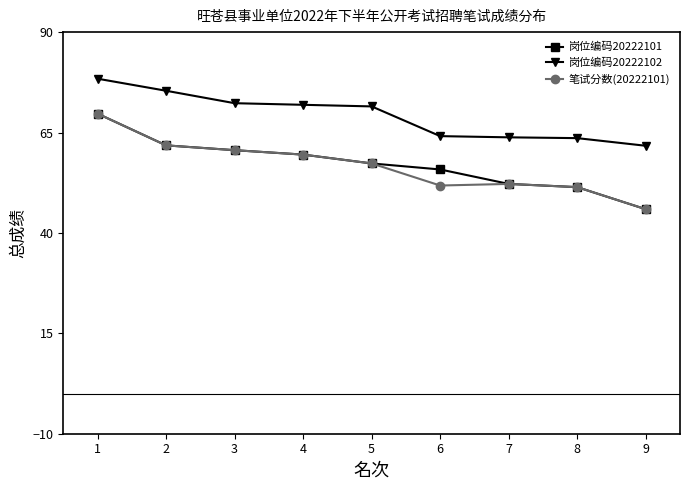

Is it true that 岗位编码20222101 equals 29.2 at 8?

False